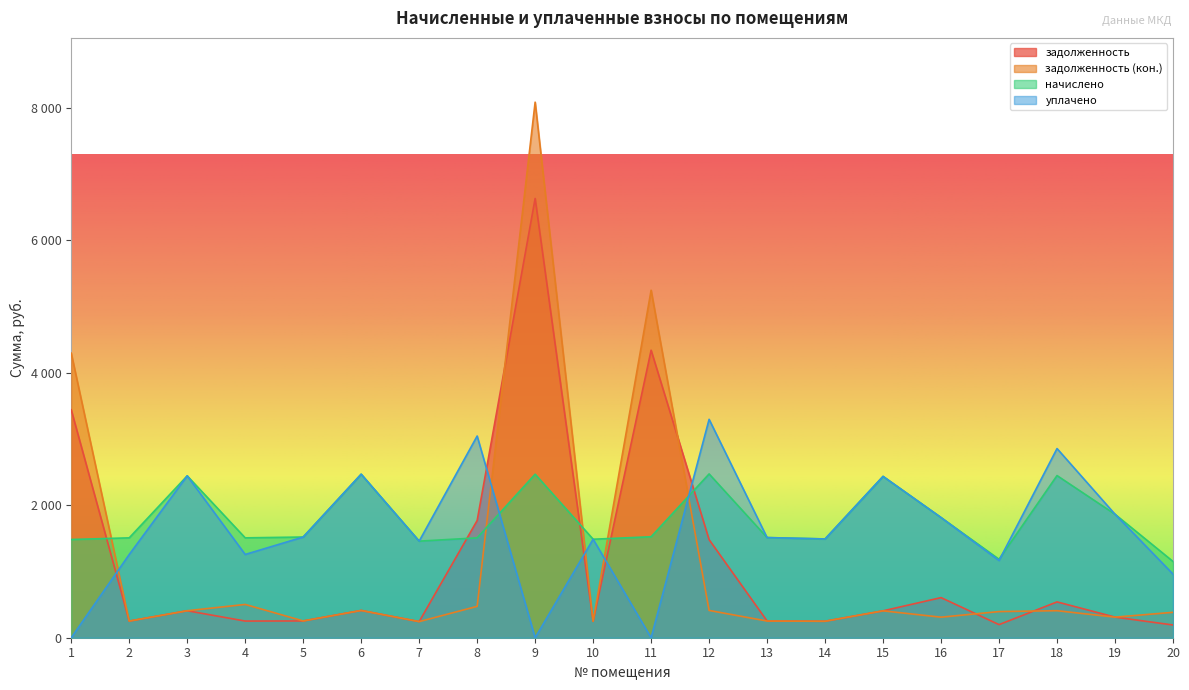

True or false: начислено has more than 0 points higher than both neighbors.

True